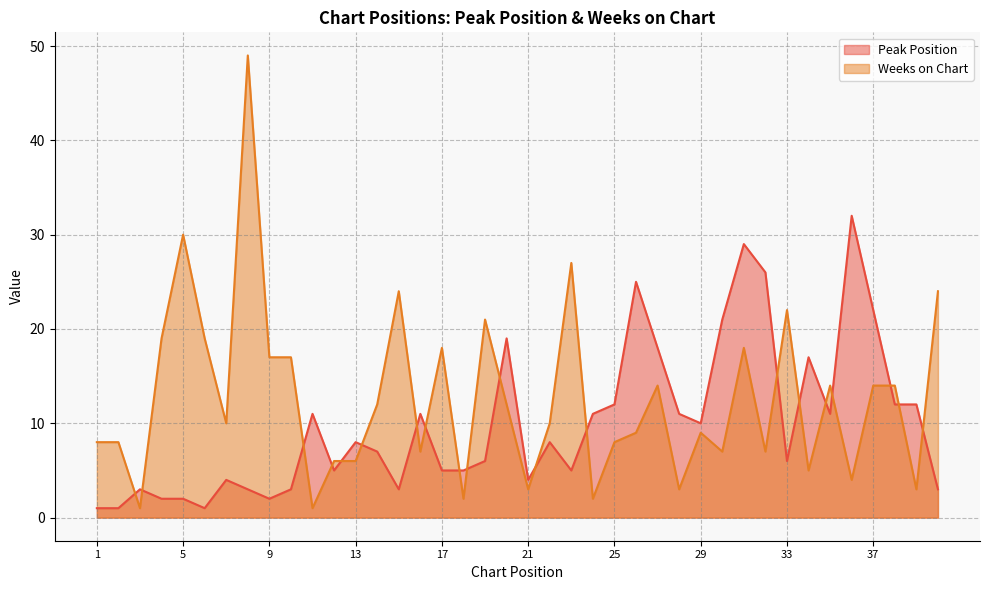

Rank the series by their average value, from highest to lowest.

Weeks on Chart, Peak Position